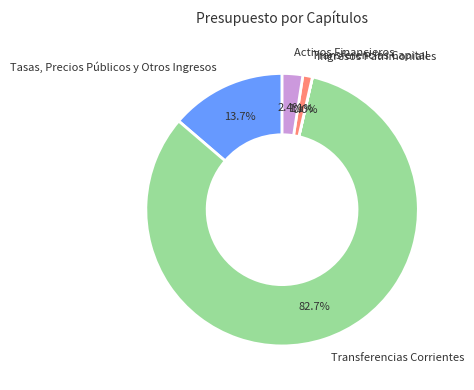

Between Activos Financieros and Transferencias Capital, which is larger?

Activos Financieros